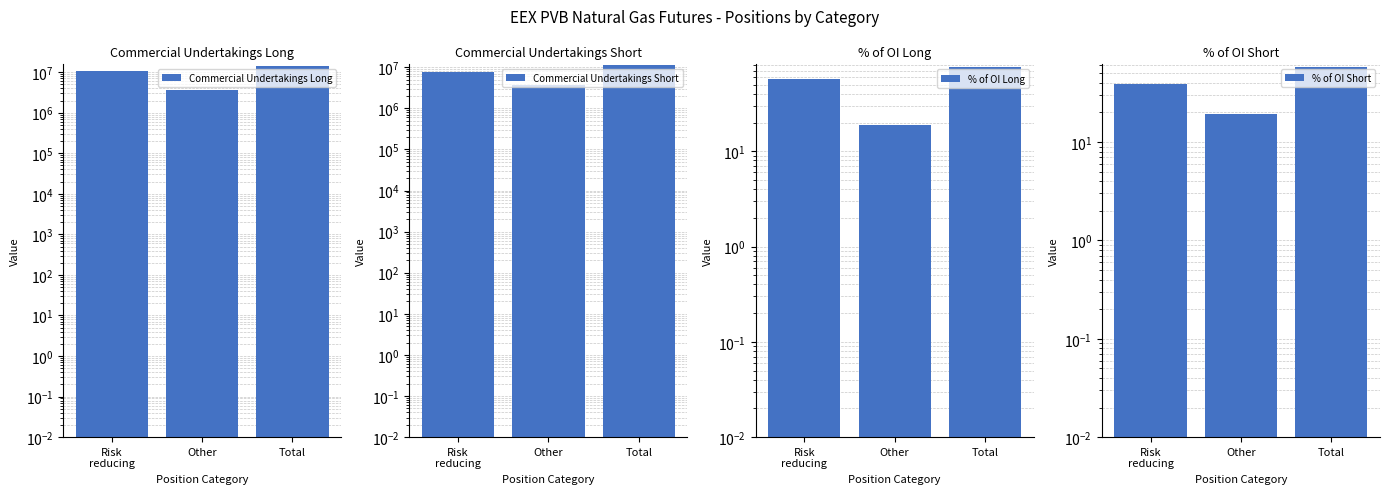

Which label corresponds to the smallest value in the chart?

Other